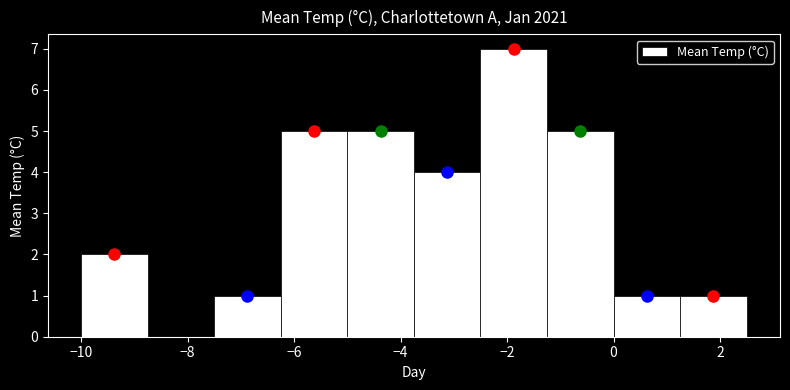

Which range on the x-axis has the tallest bar?

-2.50 to -1.25